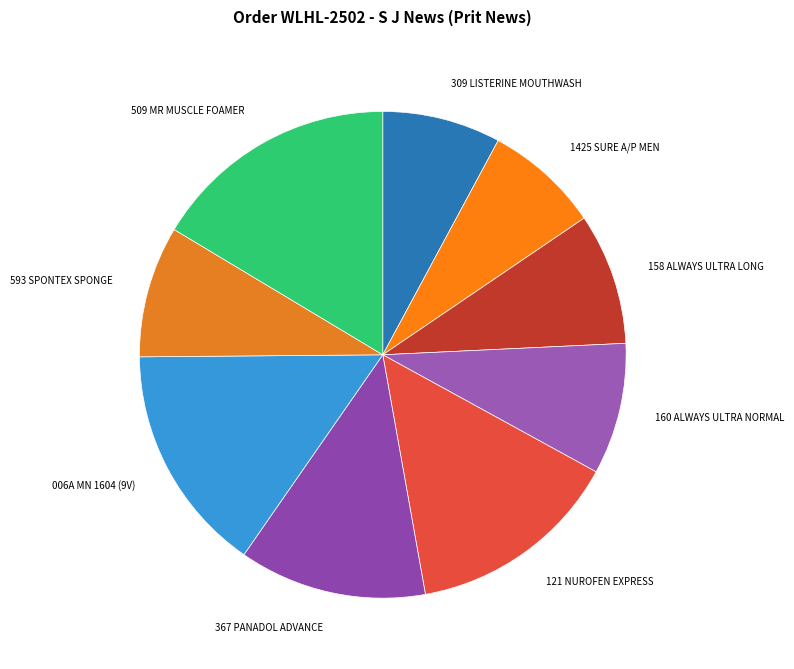

Count the number of slices in the pie.

9